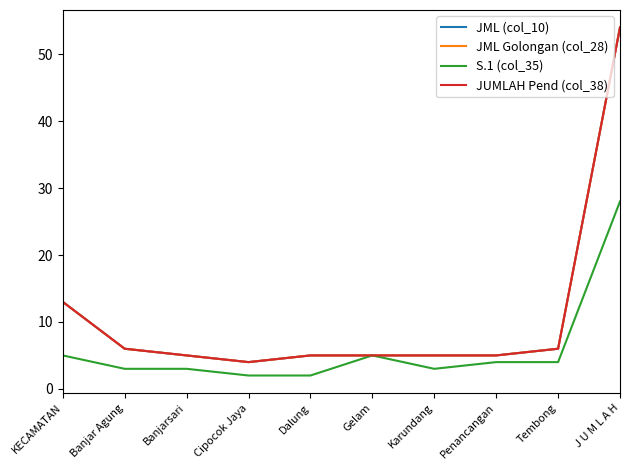

True or false: S.1 (col_35) and JML Golongan (col_28) cross at least once.

False